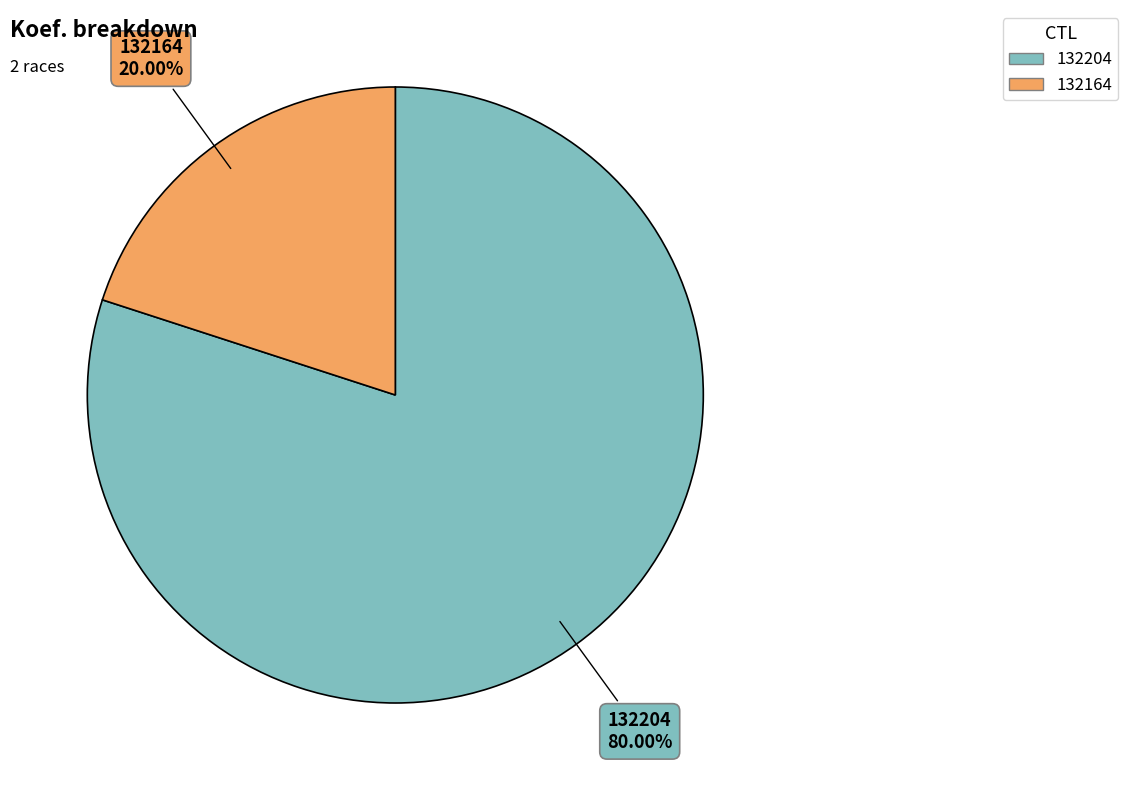

How many segments does this pie chart have?

2